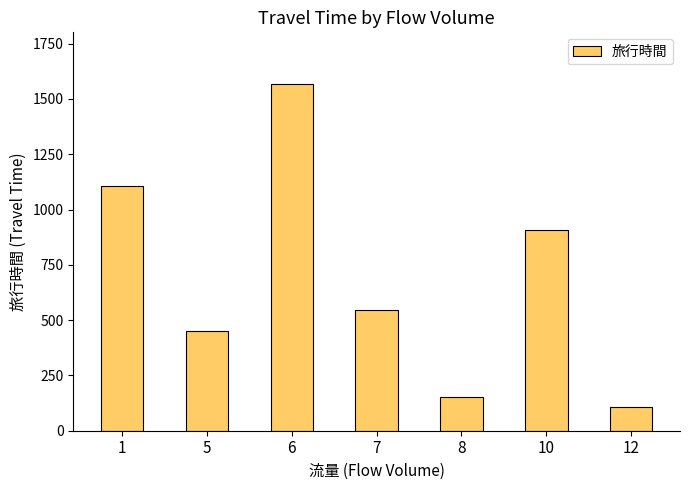

Is it true that the value at 6 is 1566?

True